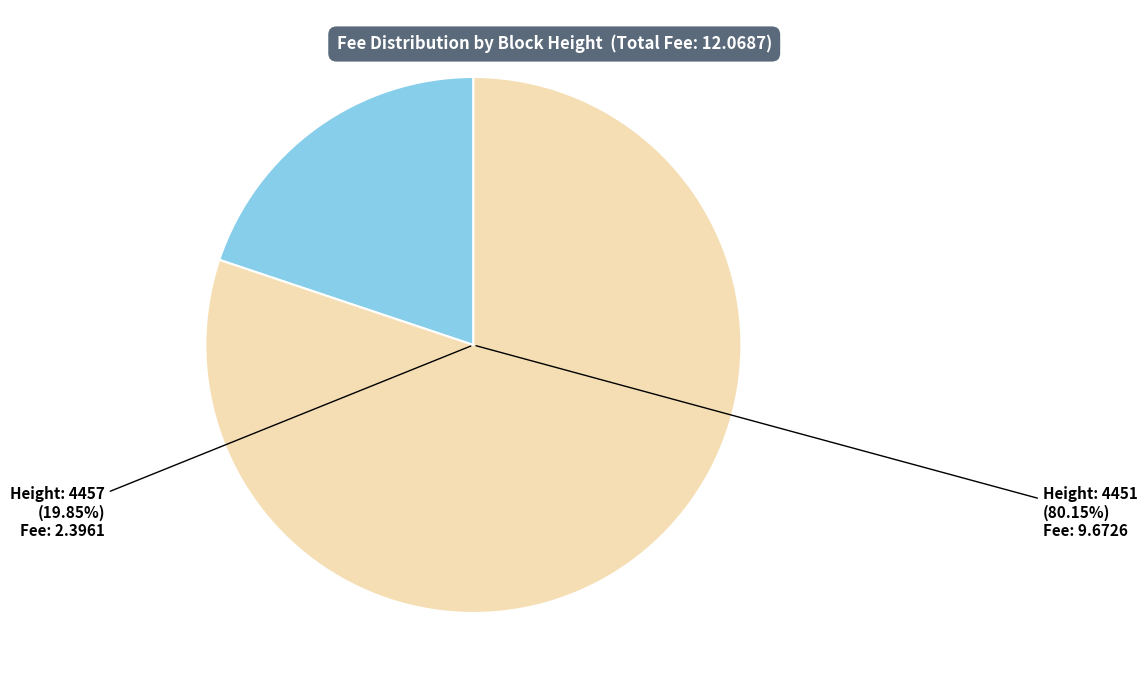

What percentage is the 4457 slice, to the nearest percent?

20%